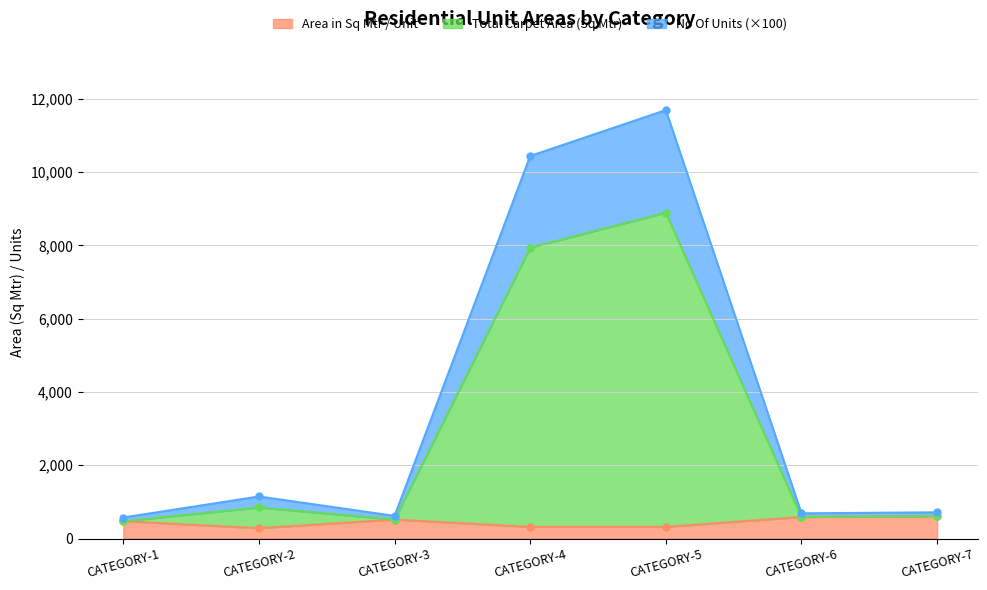

Does the chart display data point markers on the line(s)?

Yes